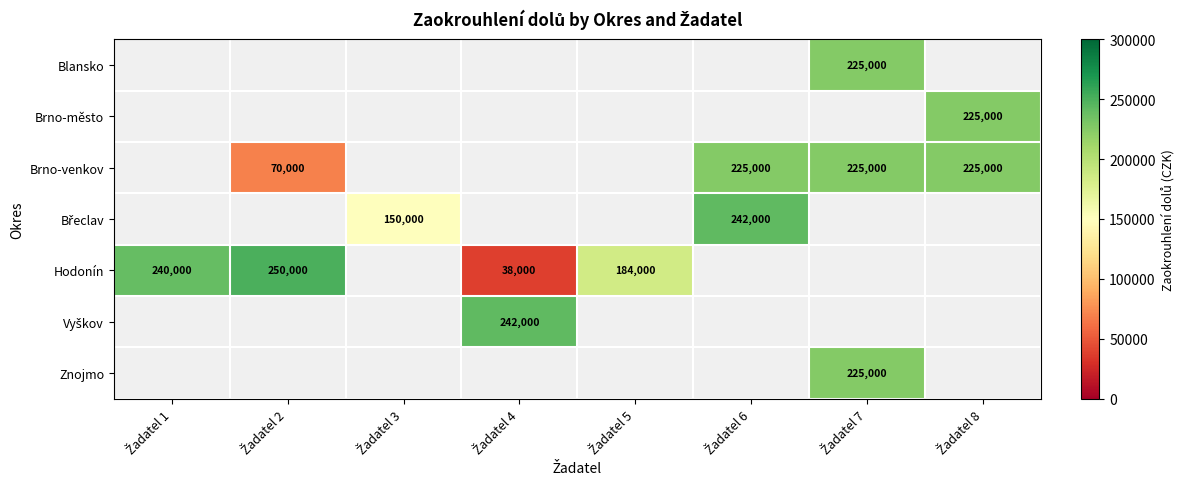

How many categories are shown in the chart?

8